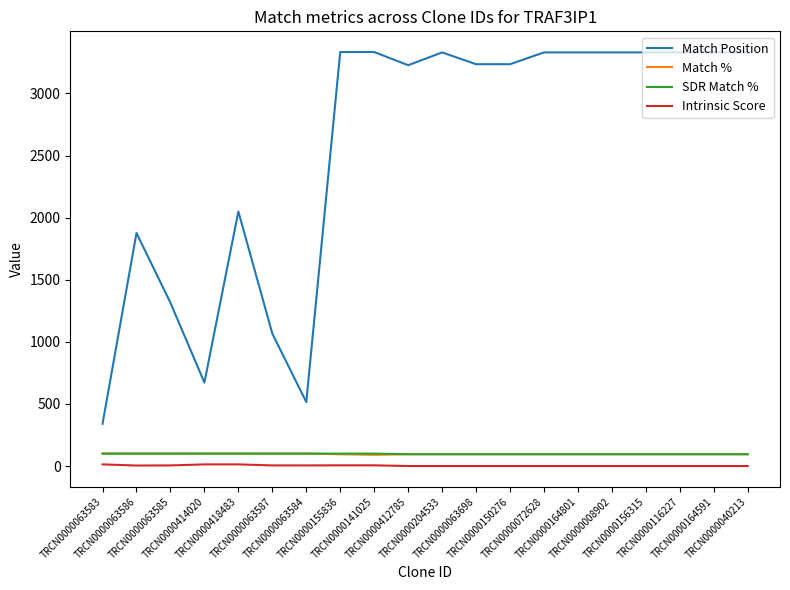

The Match Position series shows 340.0 at TRCN0000063583. True or false?

True